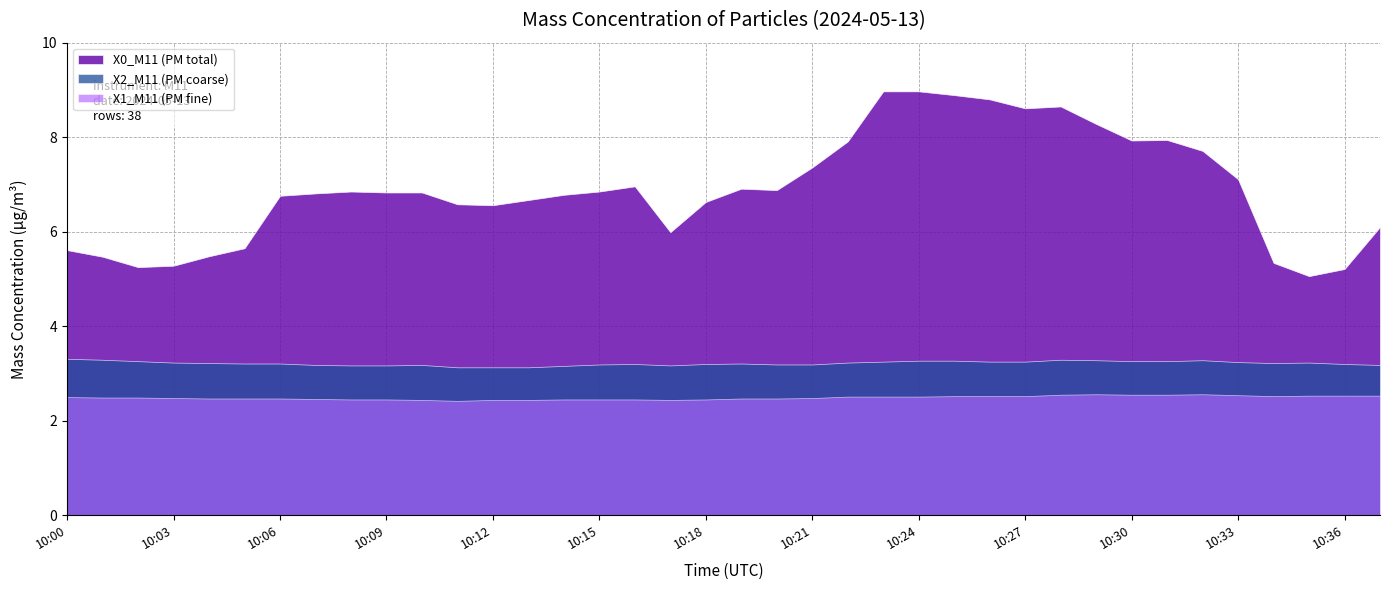

True or false: X2_M11 (PM coarse) and X0_M11 (PM total) intersect in this chart.

False